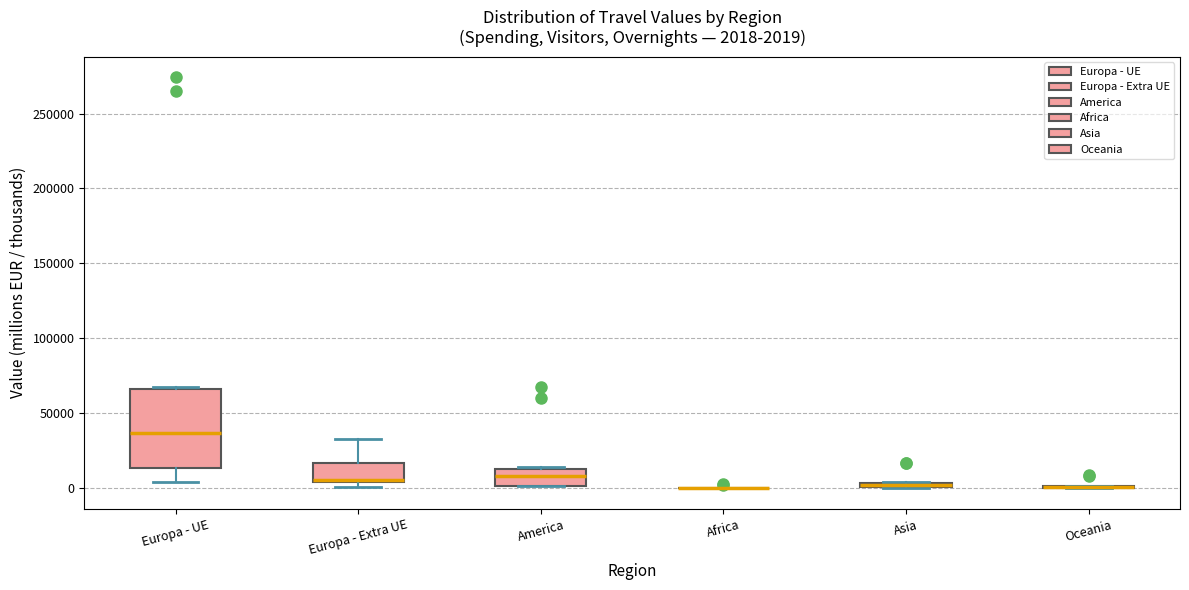

Which box is the tallest, from its lower edge to its upper edge?

Europa - UE